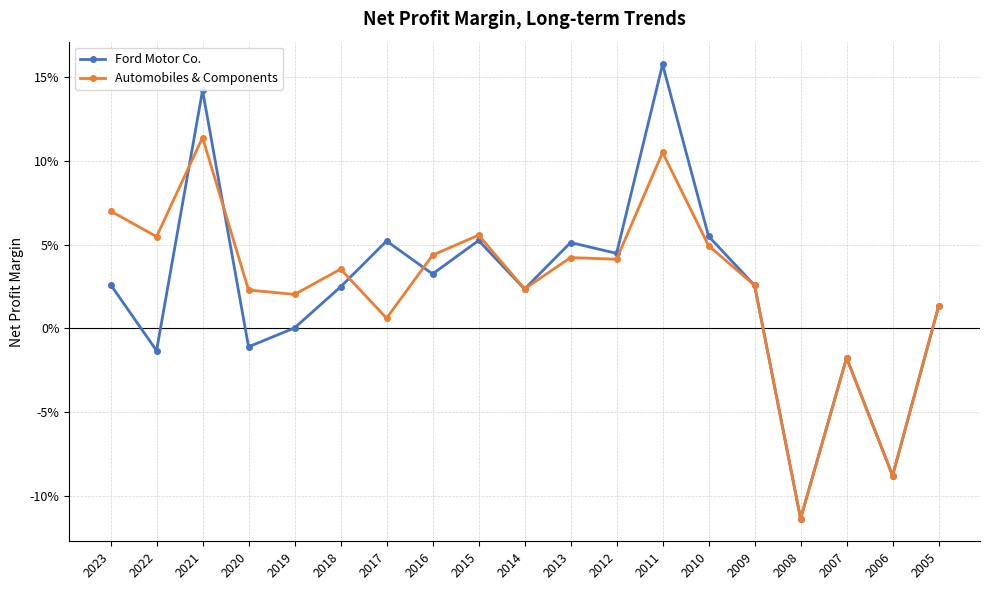

How many interior local valleys does the Automobiles & Components series have?

7